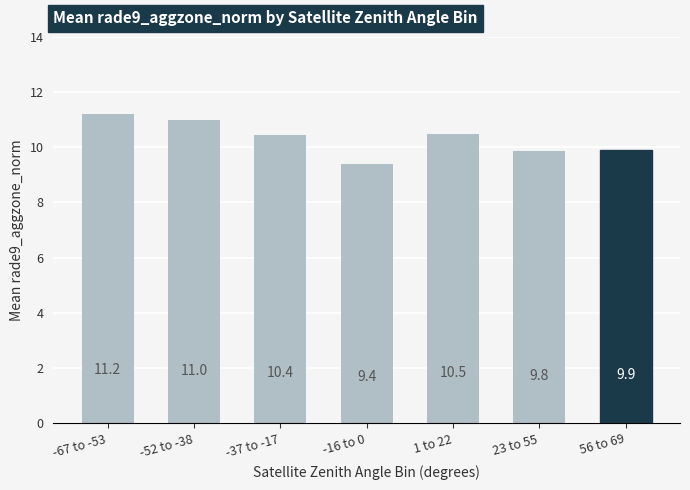

The chart shows a value of 13.5 at -16 to 0. True or false?

False